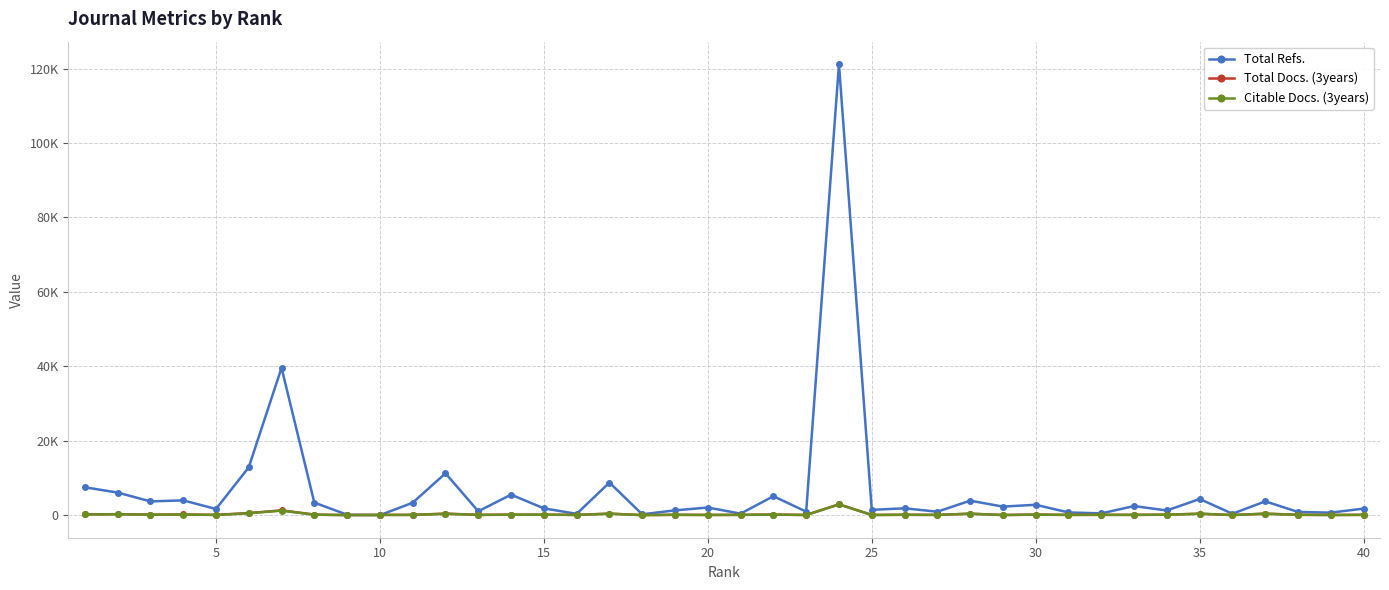

Which series has the largest total across all categories?

Total Refs.